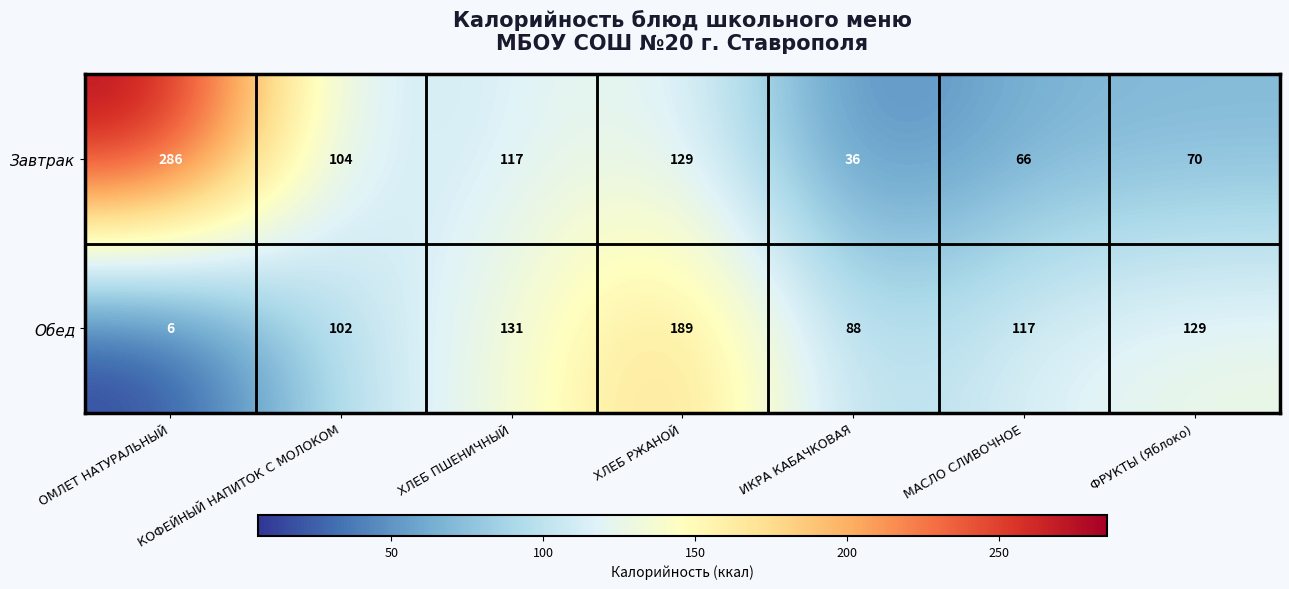

The Завтрак series shows 36 at ИКРА КАБАЧКОВАЯ. True or false?

True